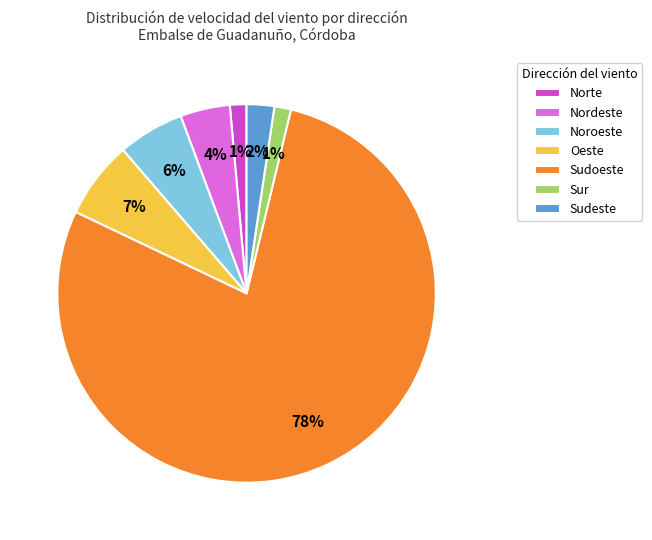

To the nearest percent, what is the difference between the Sudoeste and Noroeste slice percentages?

73%